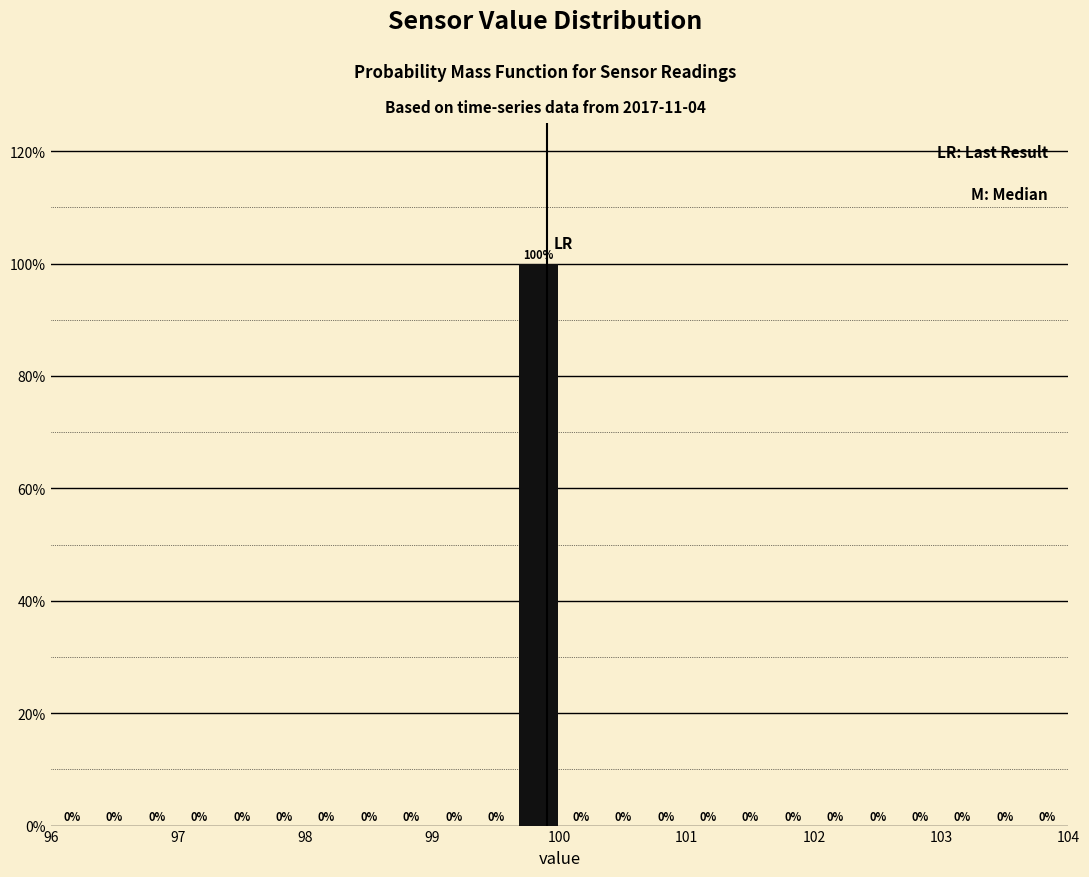

Read against the x-axis, roughly where is the centre of the tallest bar?

99.8